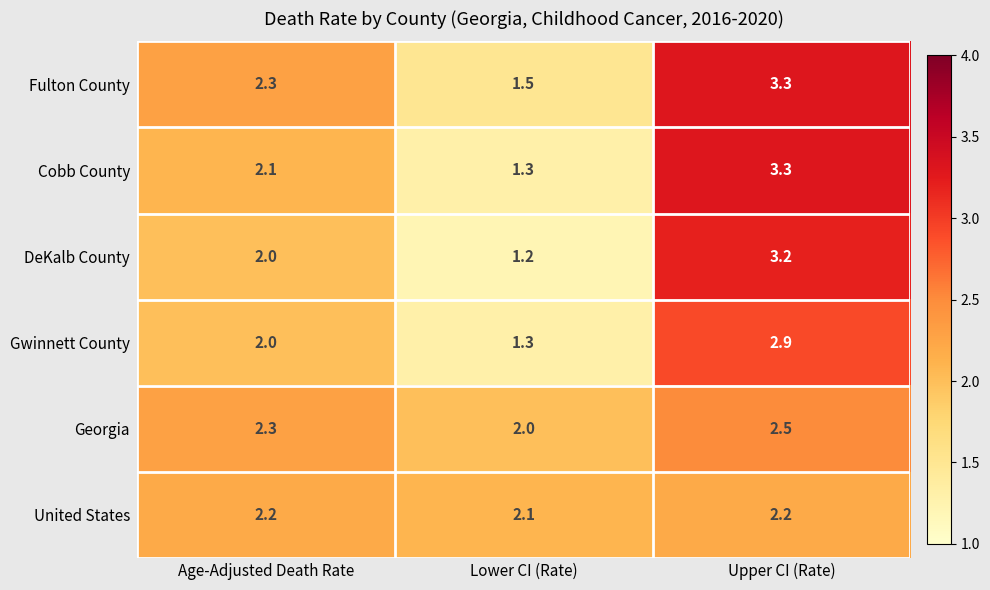

Which series has the largest total across all categories?

Fulton County